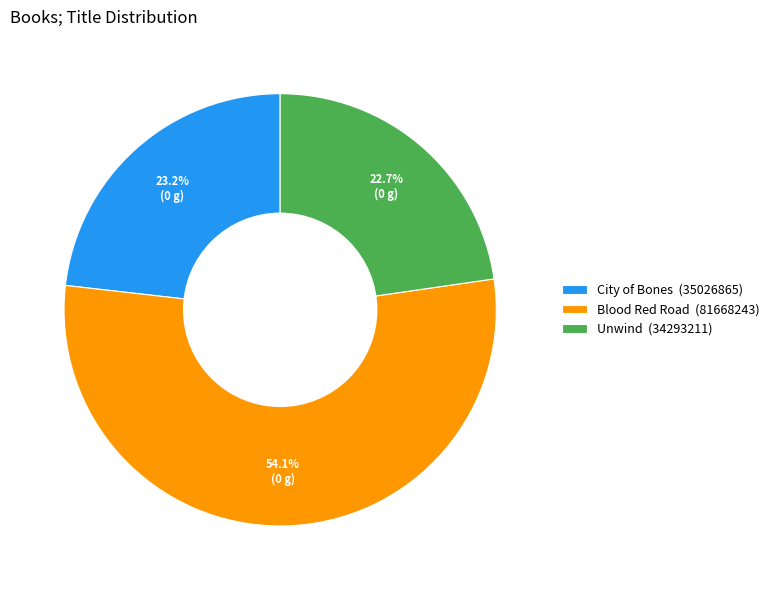

Which category has the biggest portion of the pie?

Blood Red Road